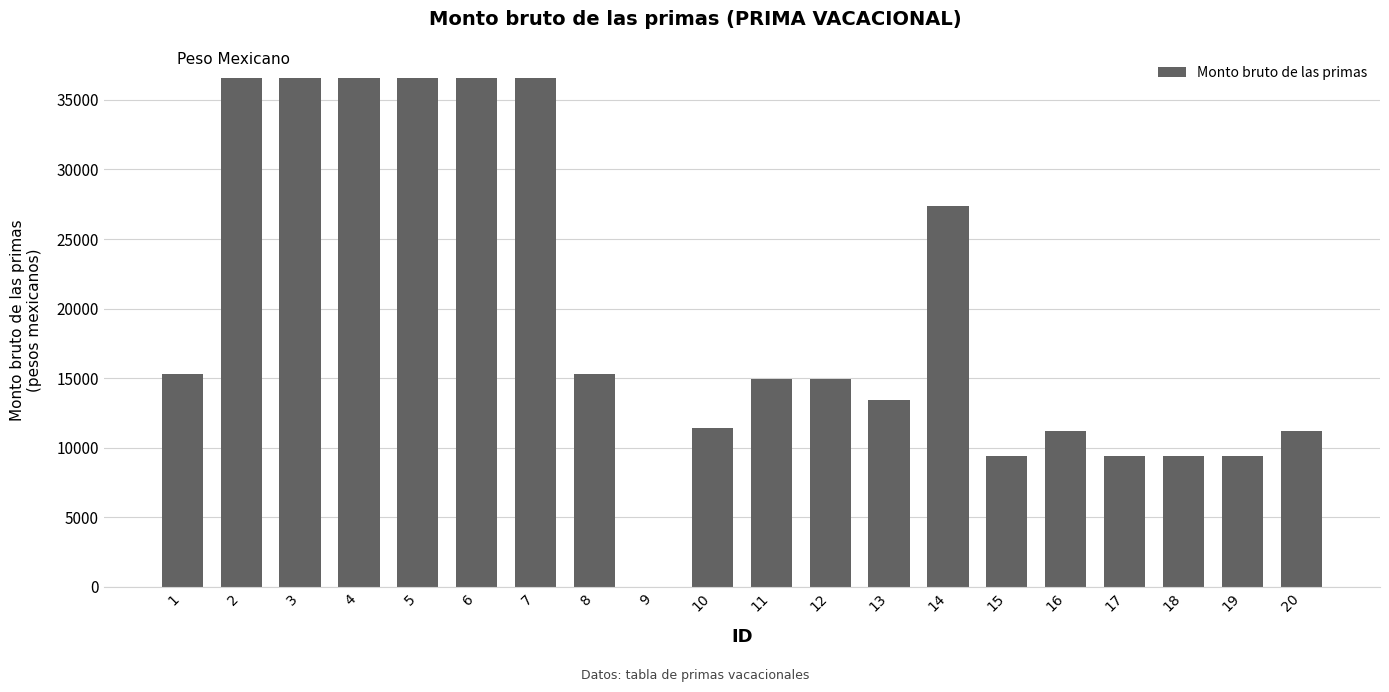

What is the maximum value shown in the chart?

36545.4